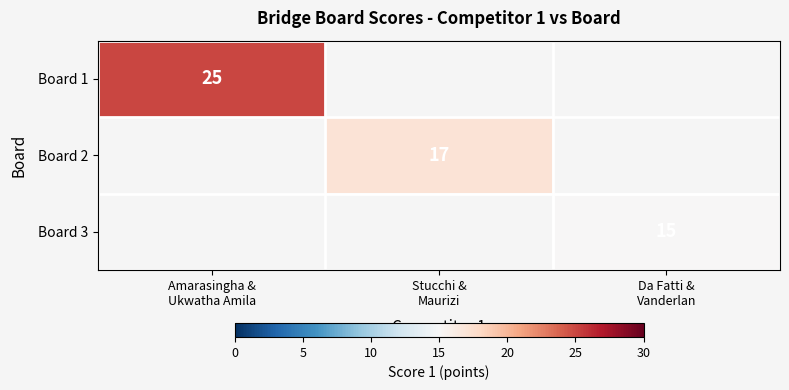

How many positive values does the Board 3 series have?

1